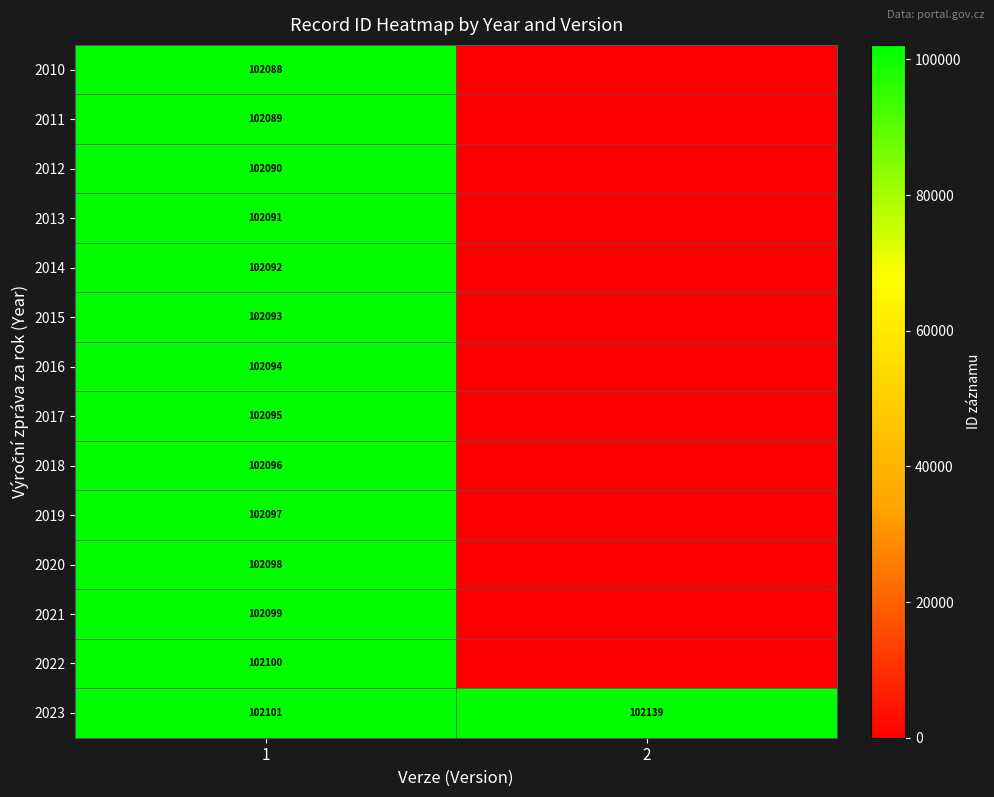

What is the spread (max minus min) of values at 1?

13